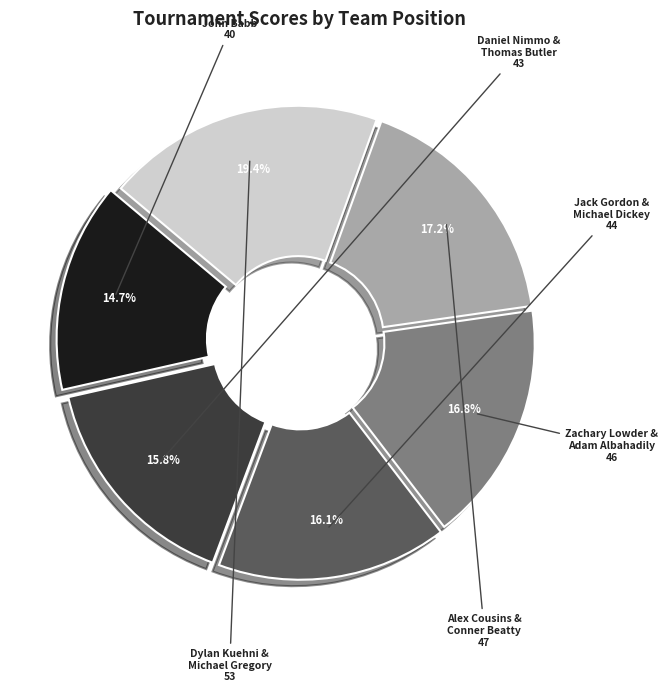

Is there any slice that represents more than half of the pie?

No